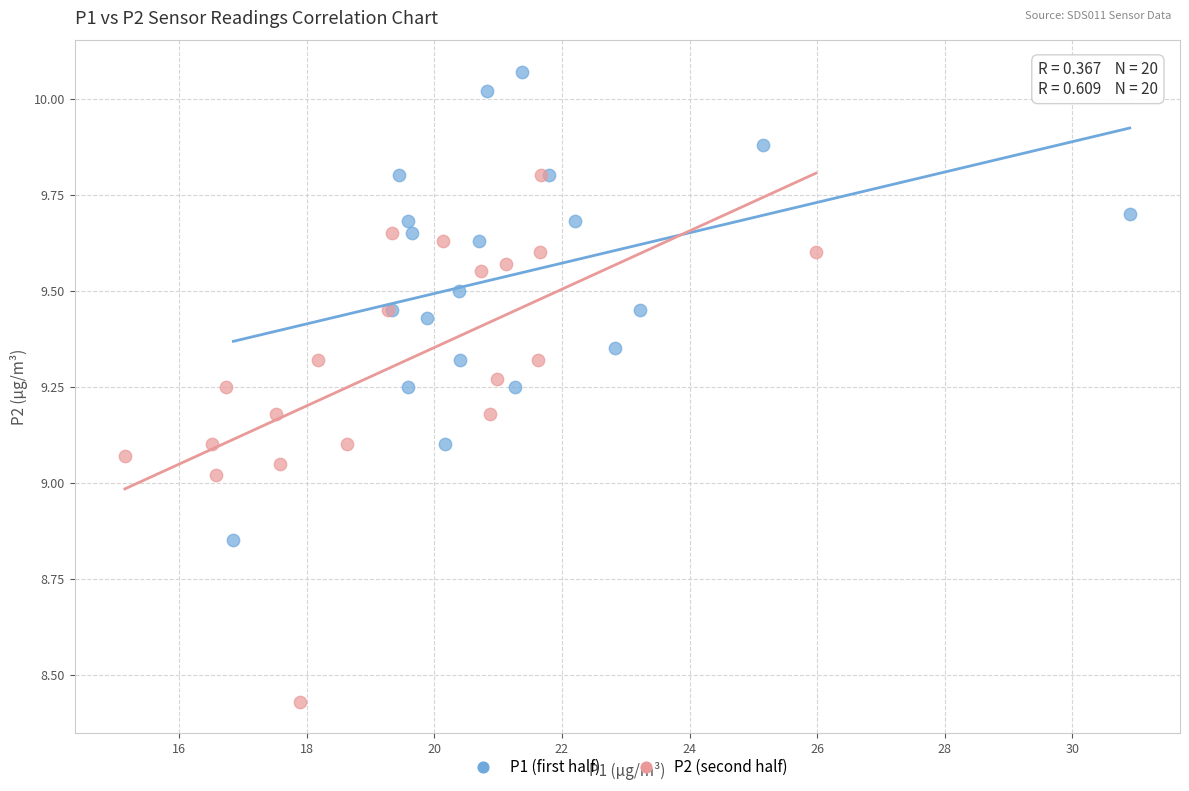

Which series has the largest Y range (max minus min)?

P2 (second half)